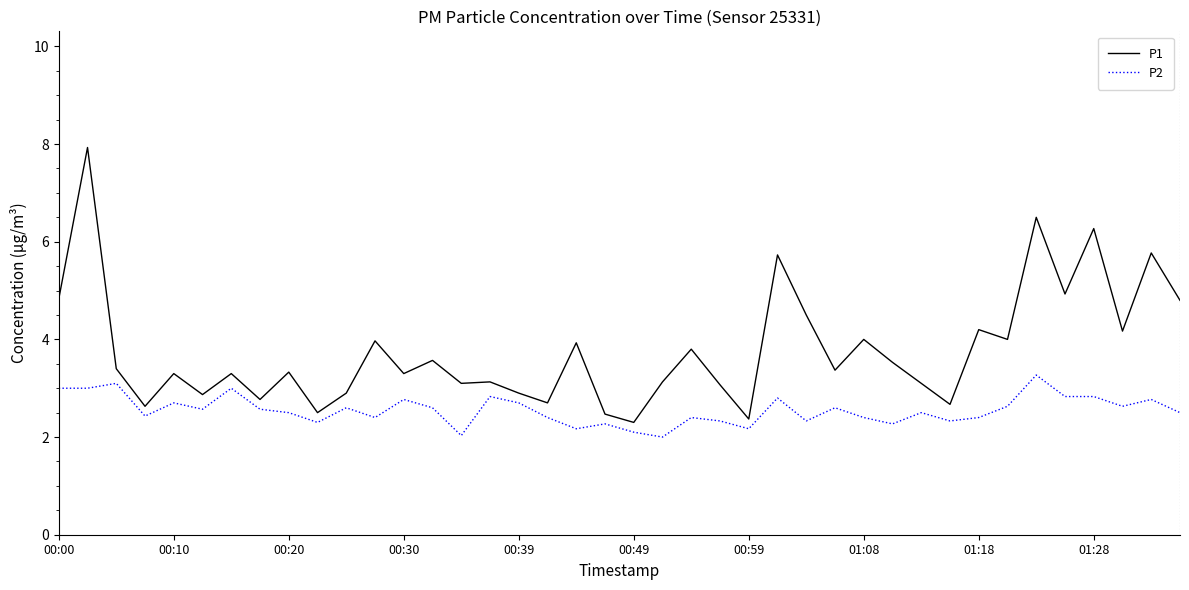

What is the difference between the maximum and minimum values in the P2 series?

1.3